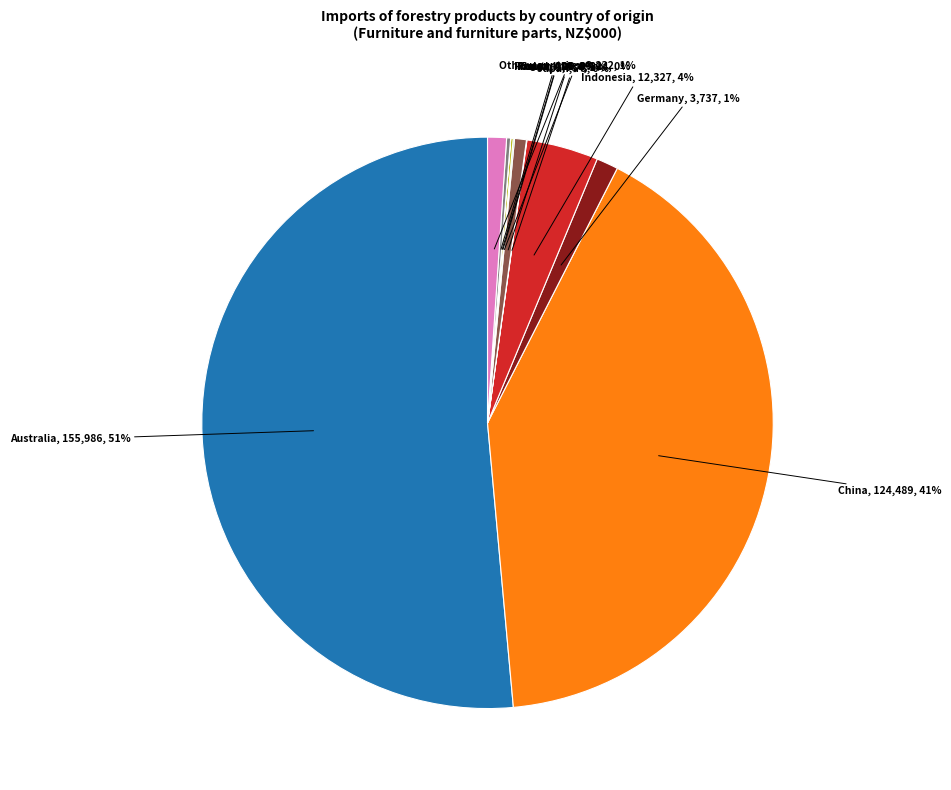

Which category has the biggest portion of the pie?

Australia